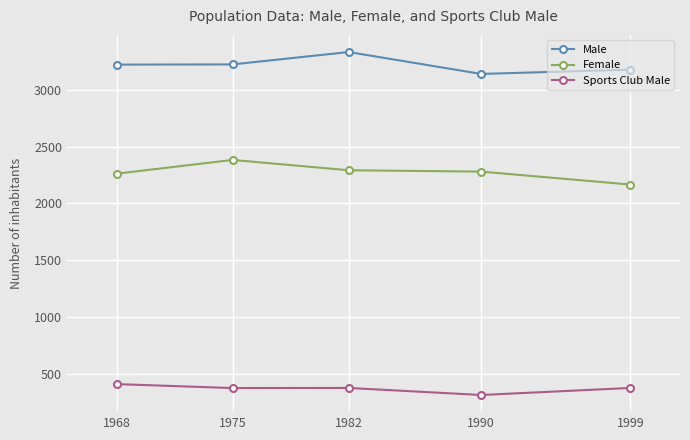

What is the sum of all Female values?

11383